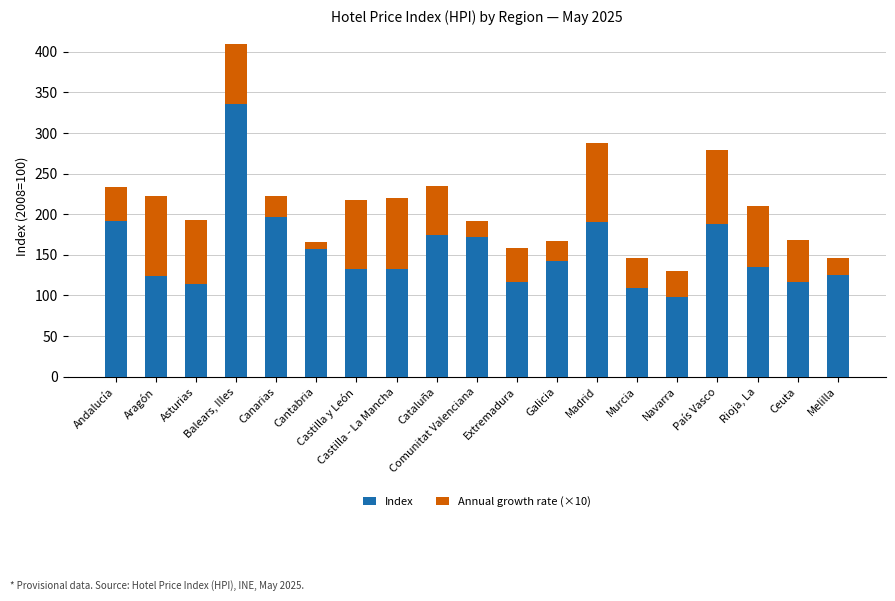

At which label does Index reach its peak?

Balears, Illes